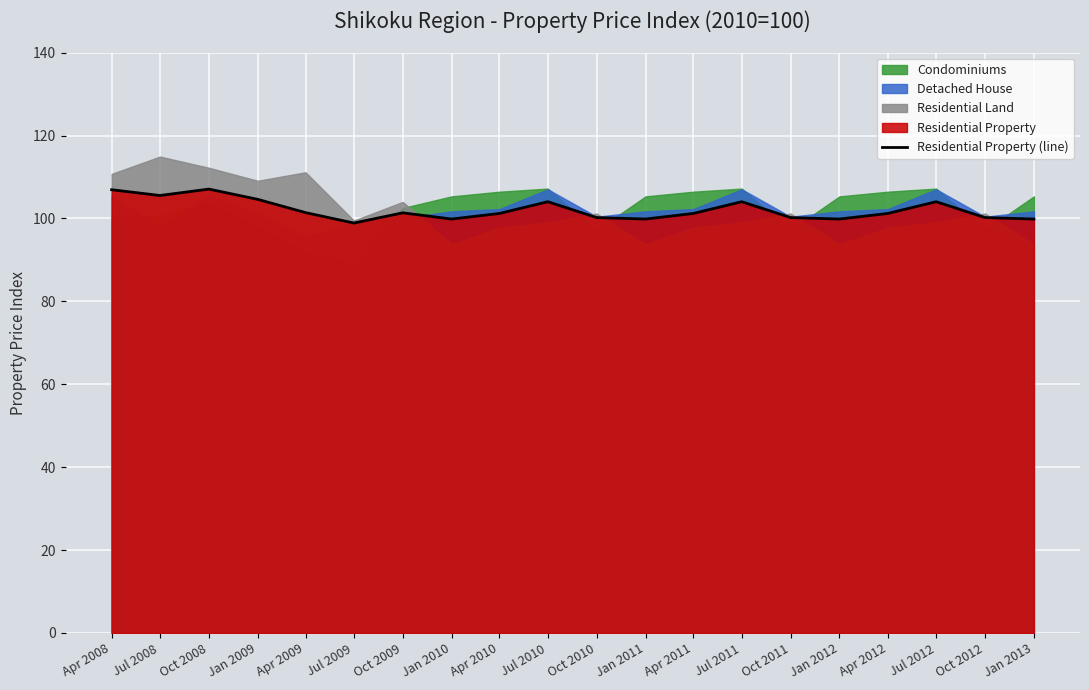

What is the approximate value at Apr 2011?

101.2